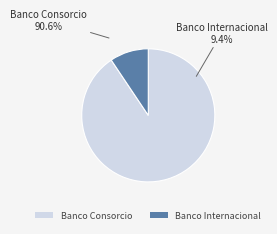

What is the largest slice in the pie chart?

Banco Consorcio